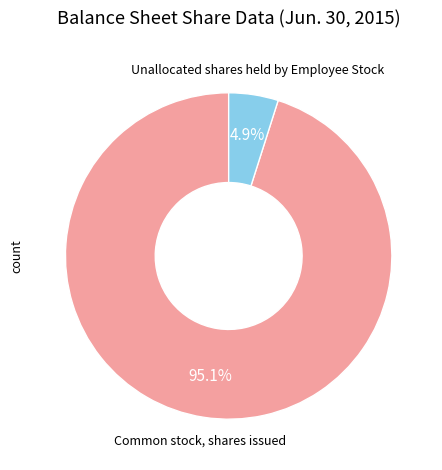

To the nearest percent, what is the average slice percentage?

50%